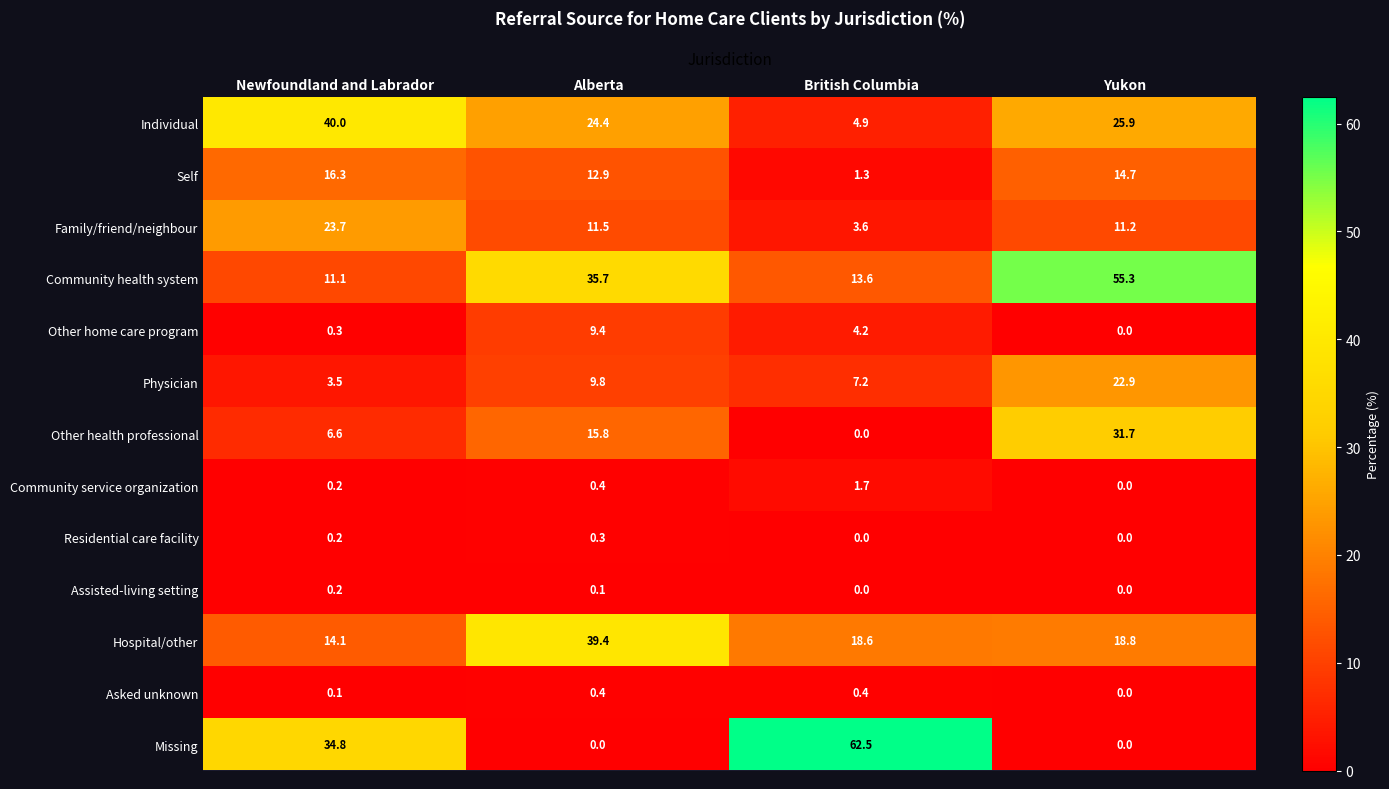

How many data points in Community health system are above 35?

2